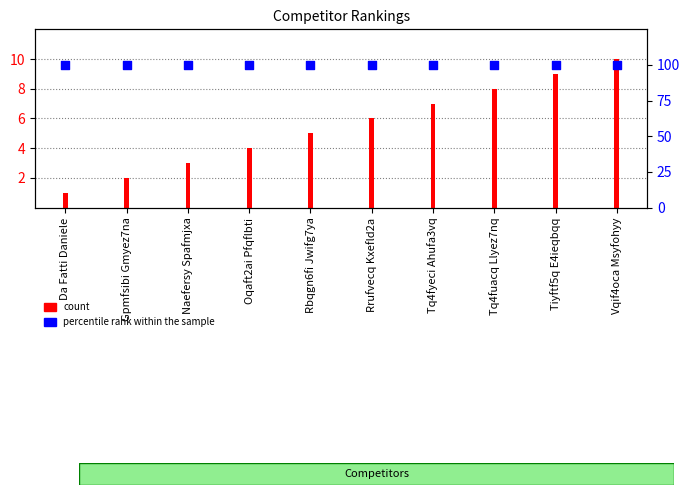

At which category is the sum across all series the highest?

Vqif4oca Msyfohyy